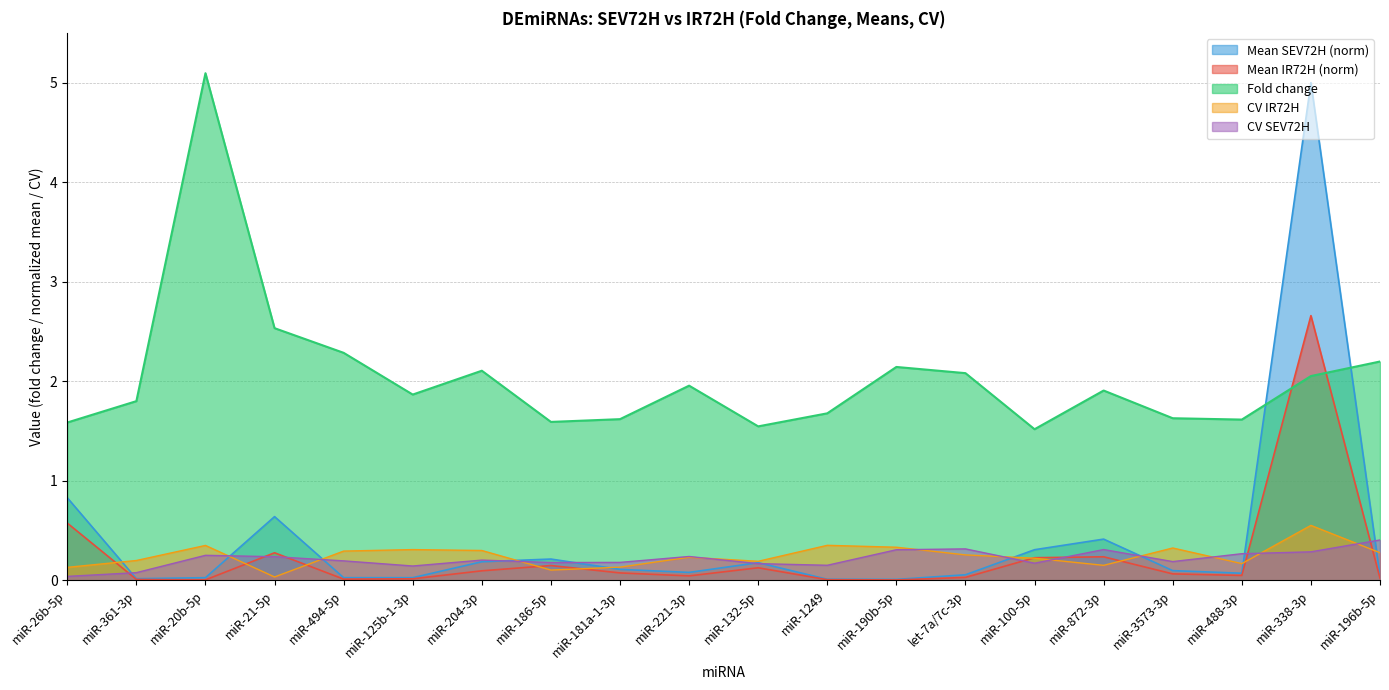

How many interior local peaks does the Mean IR72H series have?

5